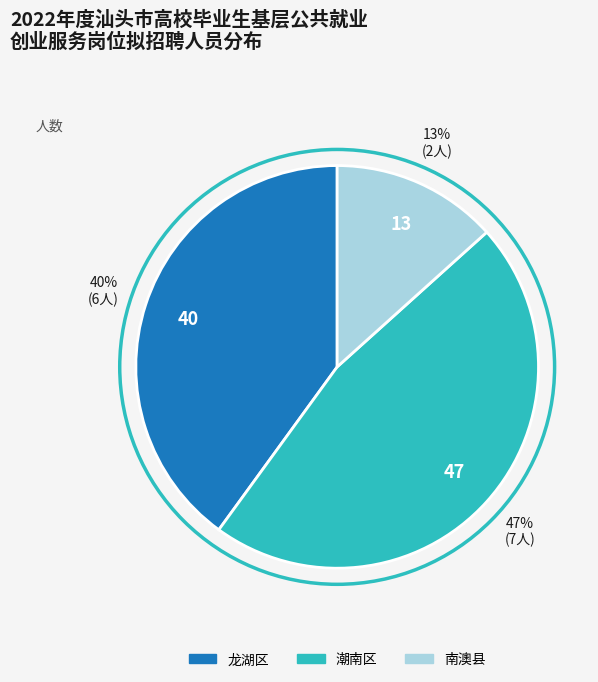

Do 南澳县 and 龙湖区 together represent more than half of the pie?

Yes